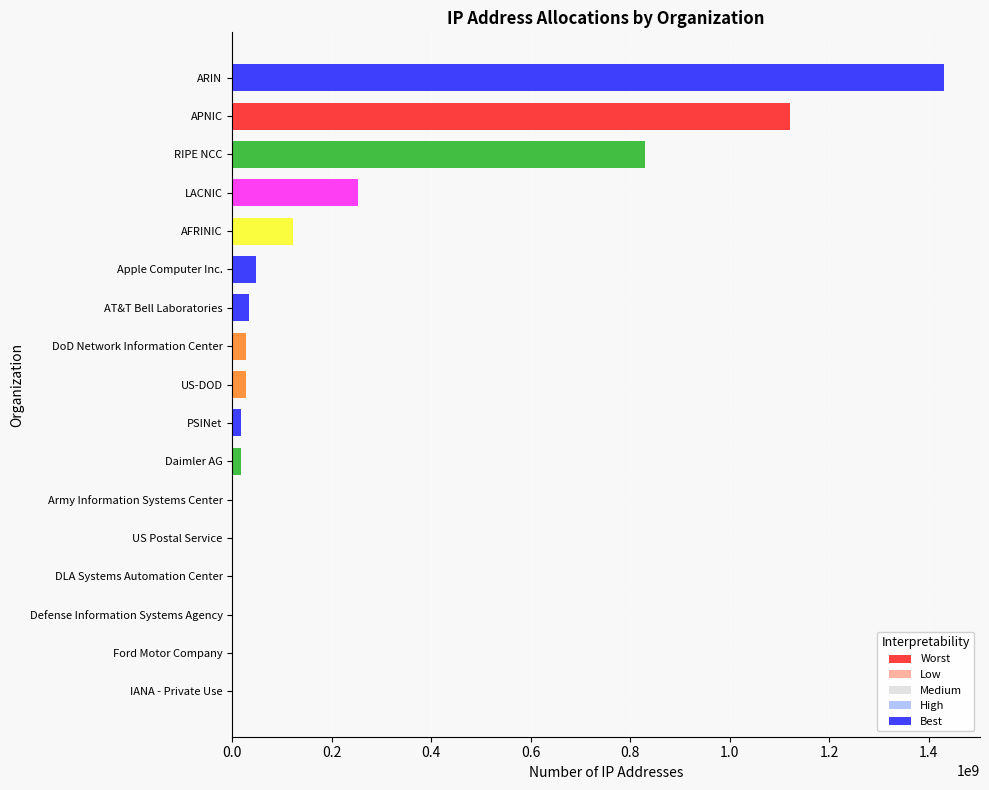

How many series are shown in this chart?

1